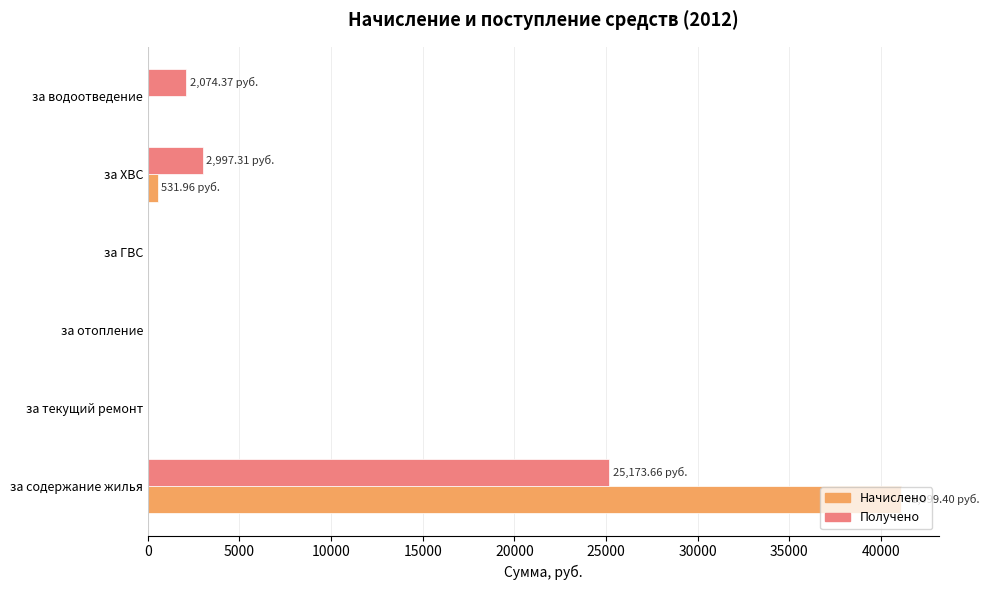

Between за содержание жилья and за ХВС, which series saw the biggest shift?

Начислено